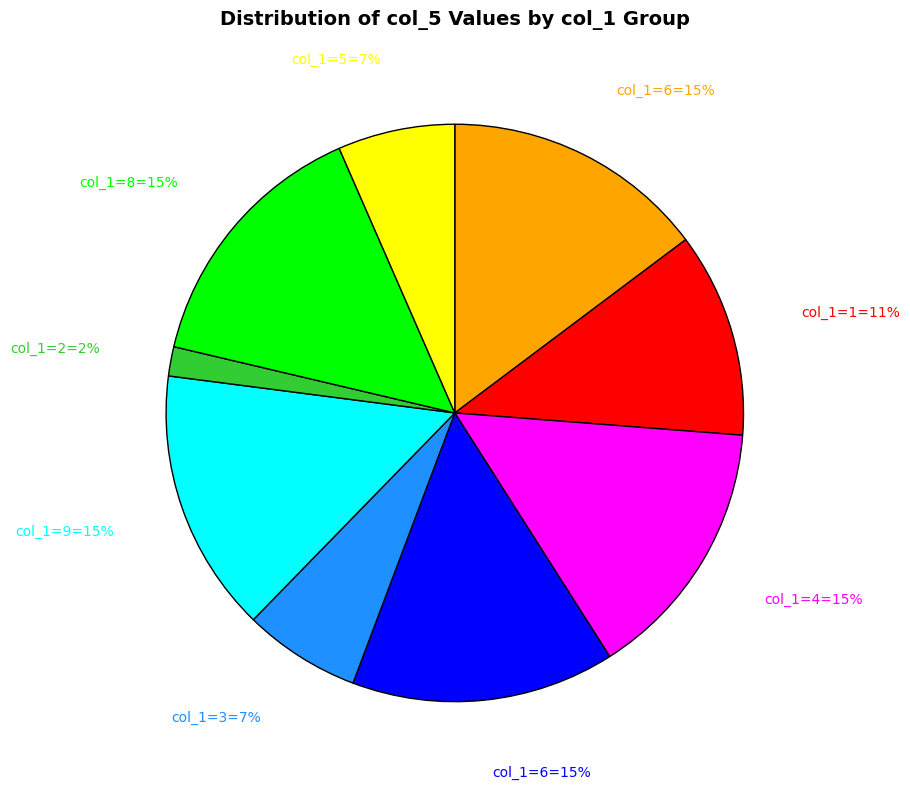

Does any single category account for the majority?

No